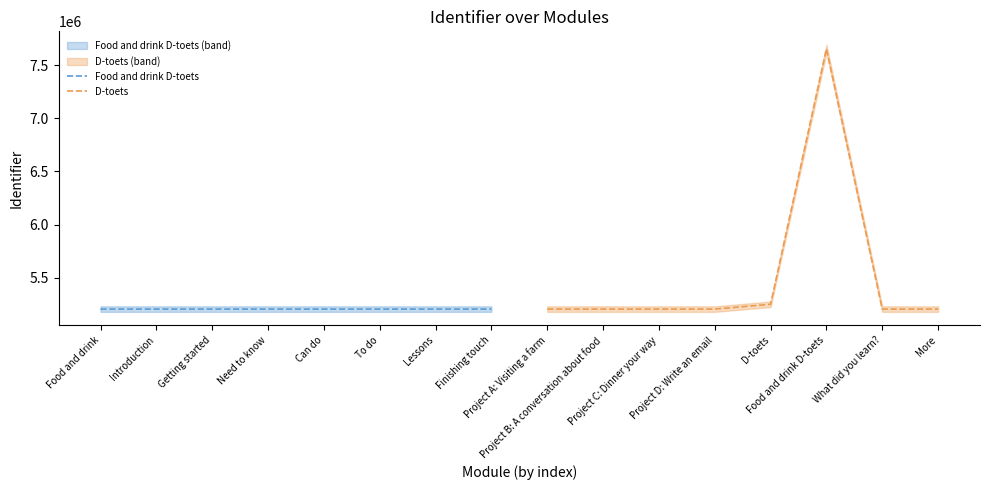

True or false: Food and drink D-toets and D-toets cross at least once.

False